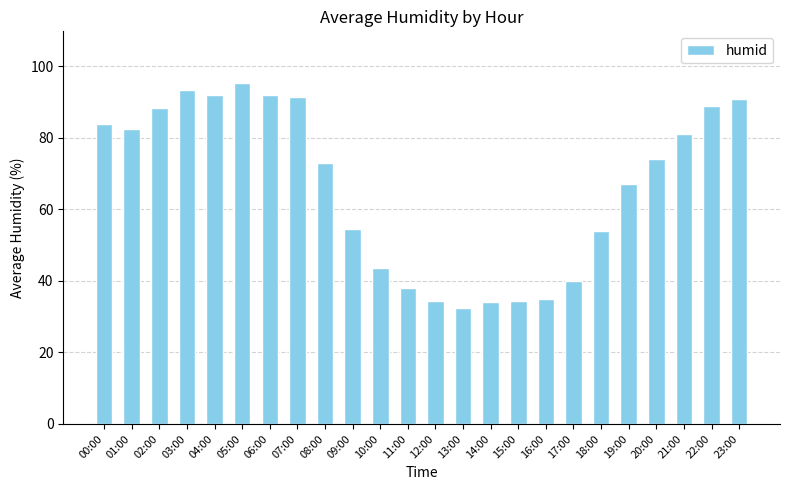

What is the maximum value shown in the chart?

95.5